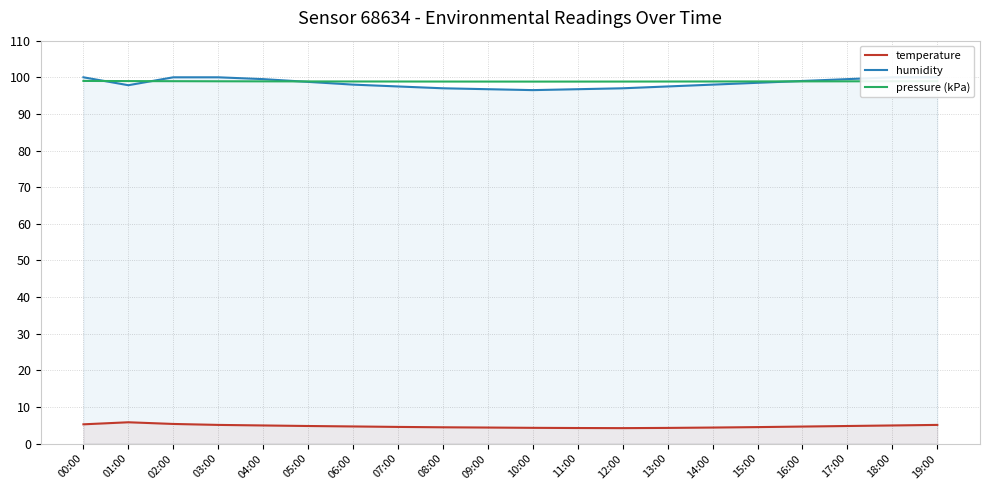

True or false: temperature and humidity cross at least once.

False